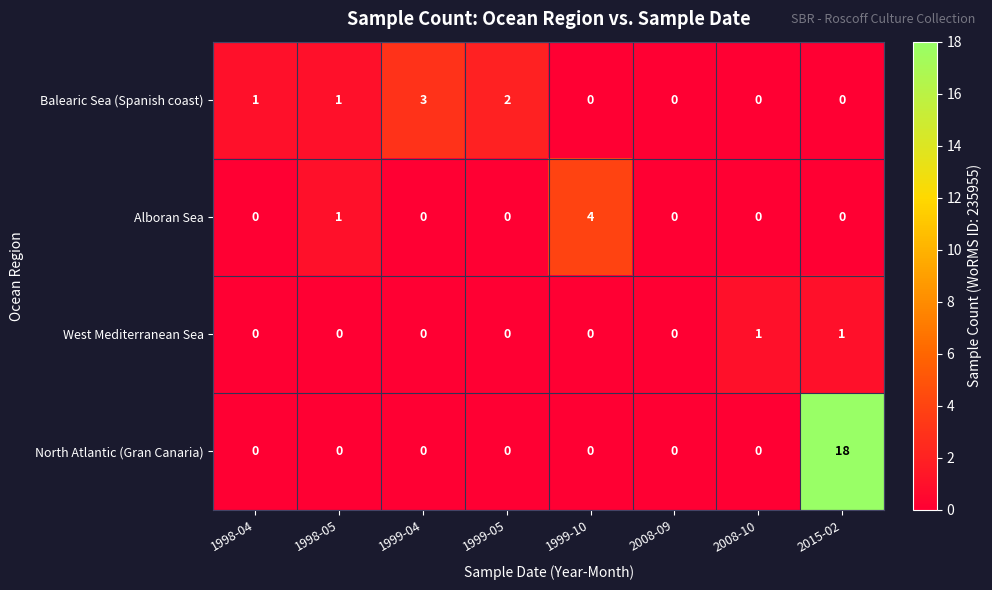

What is the difference between the North Atlantic (Gran Canaria) values at 2015-02 and 1998-05?

18